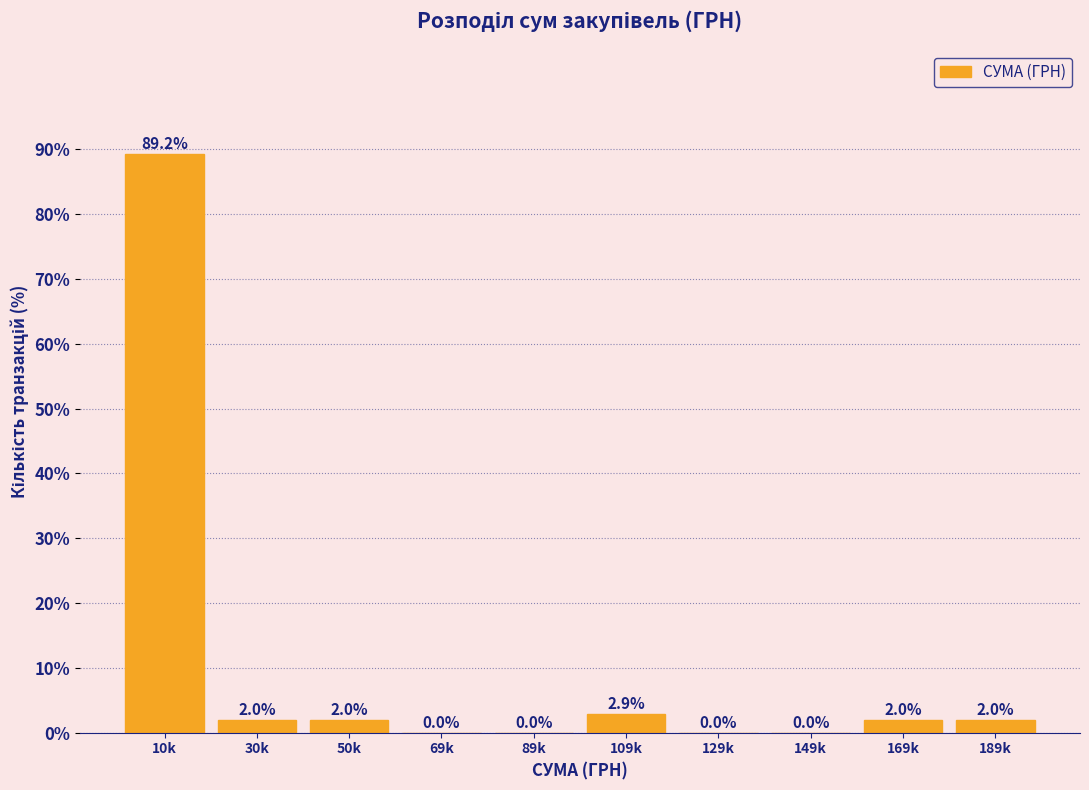

Reading left to right, transcribe all the data shown in this chart.

10k=89.2	30k=2.0	50k=2.0	69k=0.0	89k=0.0	109k=2.9	129k=0.0	149k=0.0	169k=2.0	189k=2.0